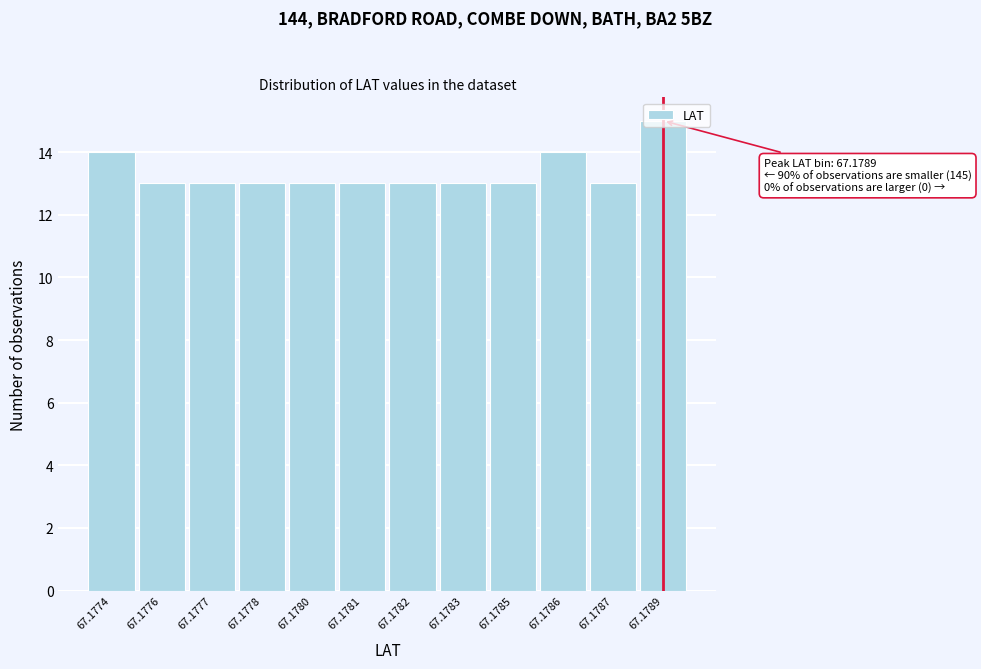

What is the minimum value shown in the chart?

13